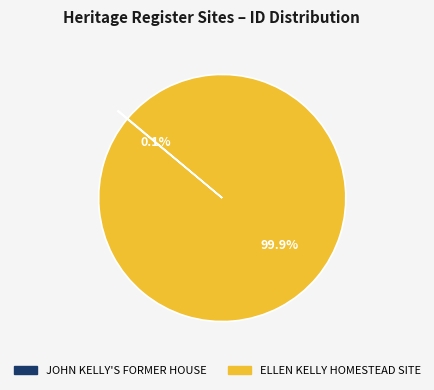

Which slice is the largest?

ELLEN KELLY HOMESTEAD SITE